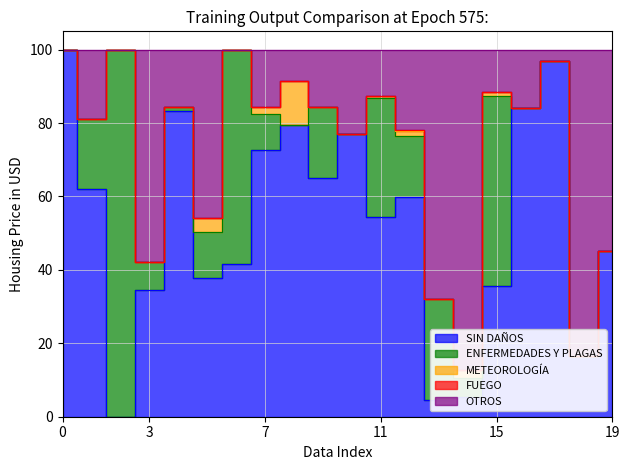

The ENFERMEDADES Y PLAGAS series shows -64.7 at Pinus halepensis. True or false?

False